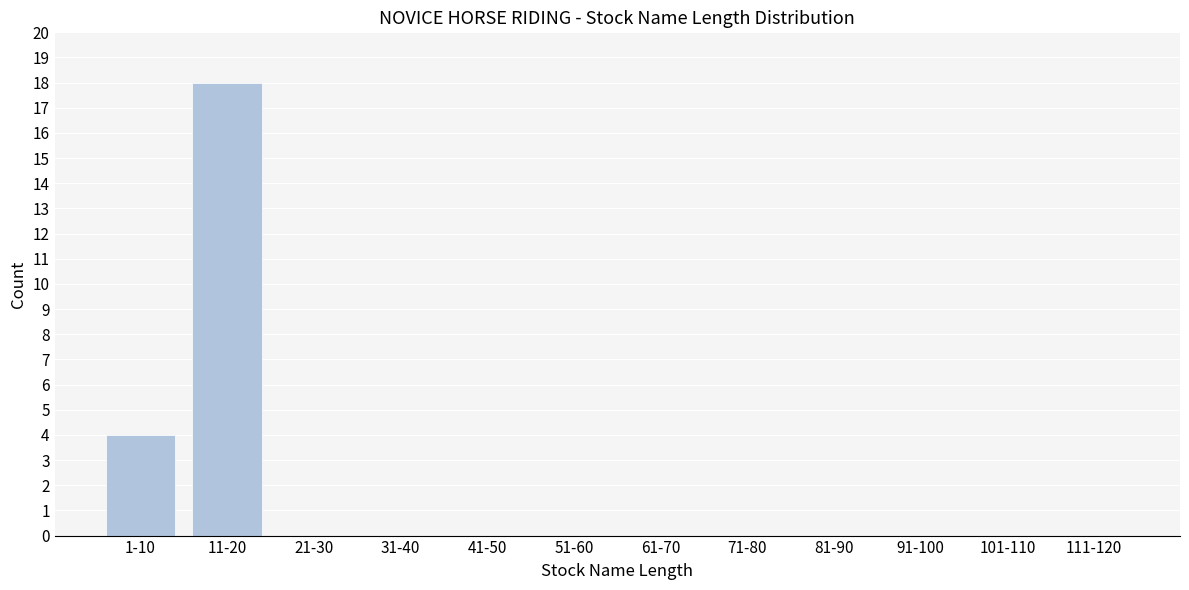

Reading right to left, what are all the values shown in this chart?

111-120=0	101-110=0	91-100=0	81-90=0	71-80=0	61-70=0	51-60=0	41-50=0	31-40=0	21-30=0	11-20=18	1-10=4